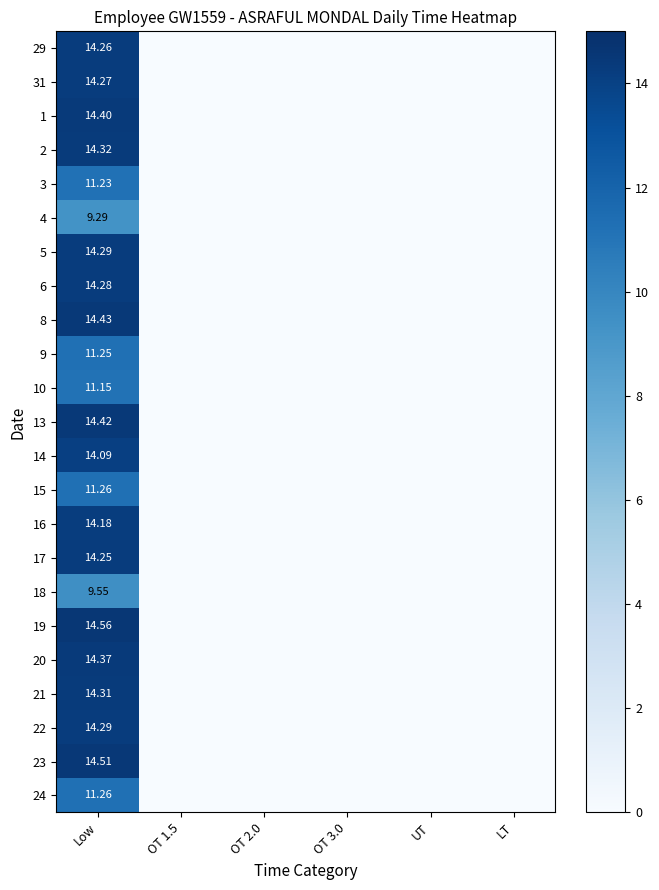

Between LT and UT, which is larger?

LT